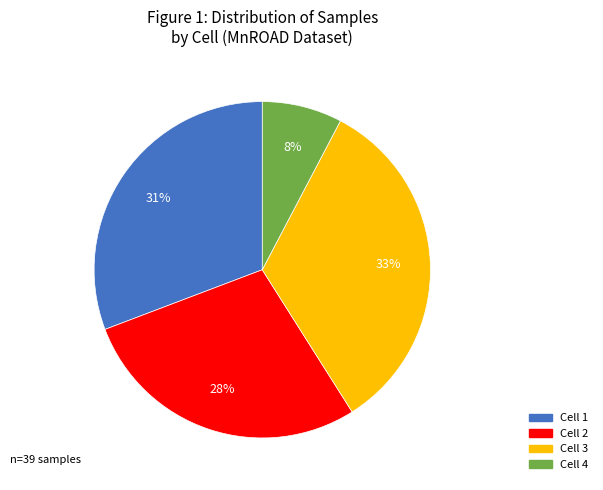

Rank the categories by value from lowest to highest.

Cell 4, Cell 2, Cell 1, Cell 3